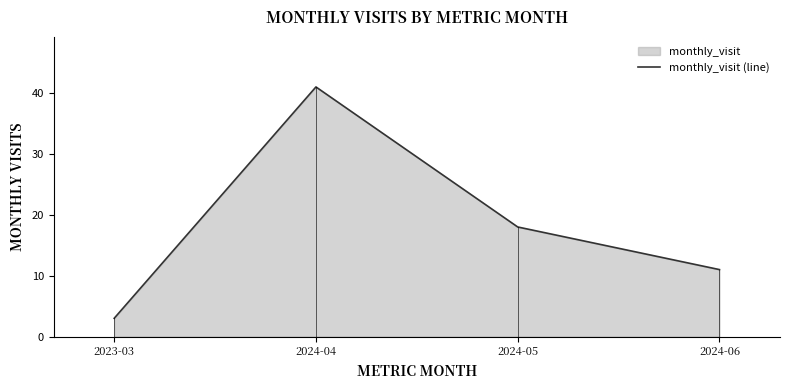

Reading left to right, extract all data points from this chart.

2023-03=3	2024-04=41	2024-05=18	2024-06=11